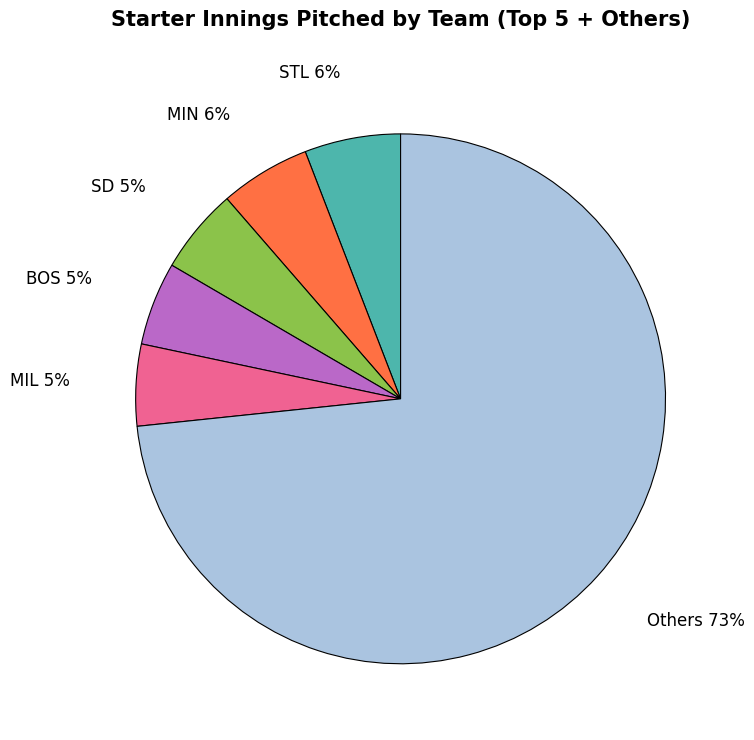

True or false: MIN accounts for 1% of the total.

False